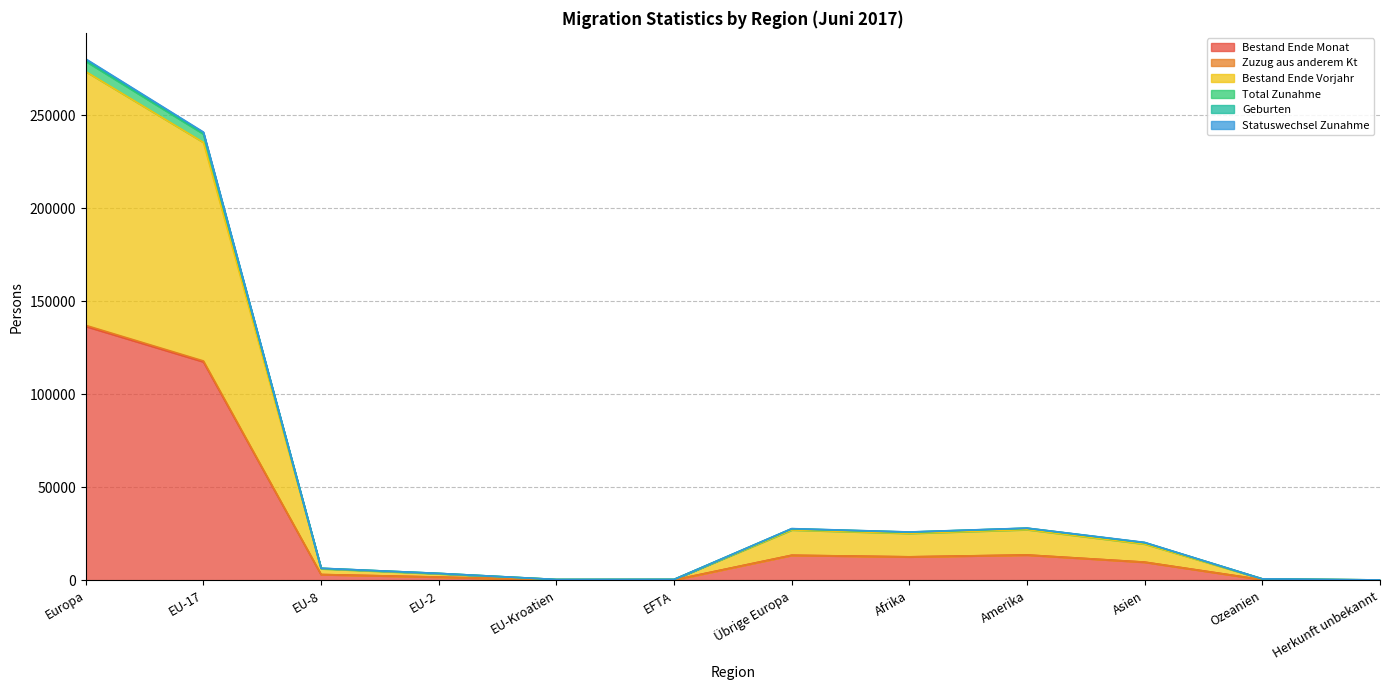

True or false: Geburten has more than 0 interior local peaks.

True